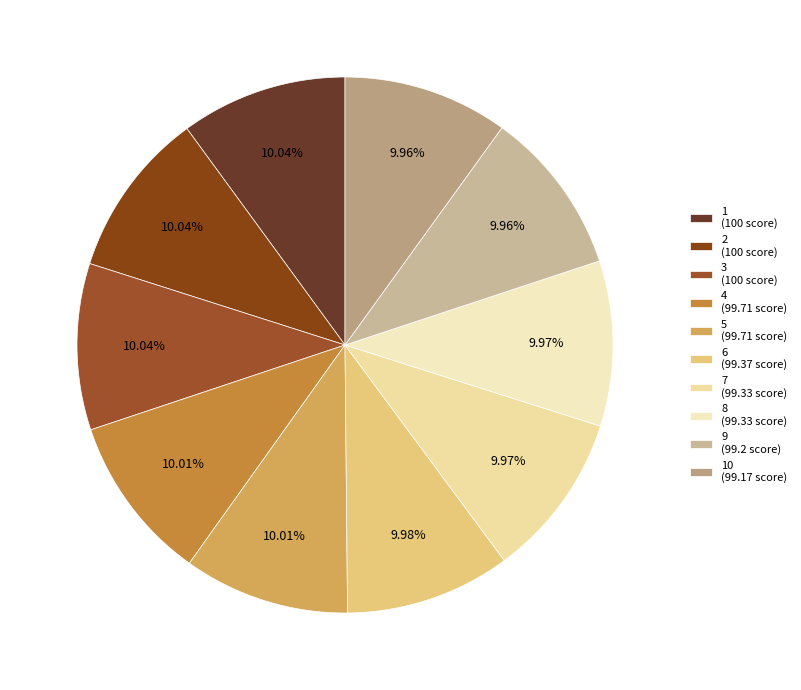

Does any single category account for the majority?

No